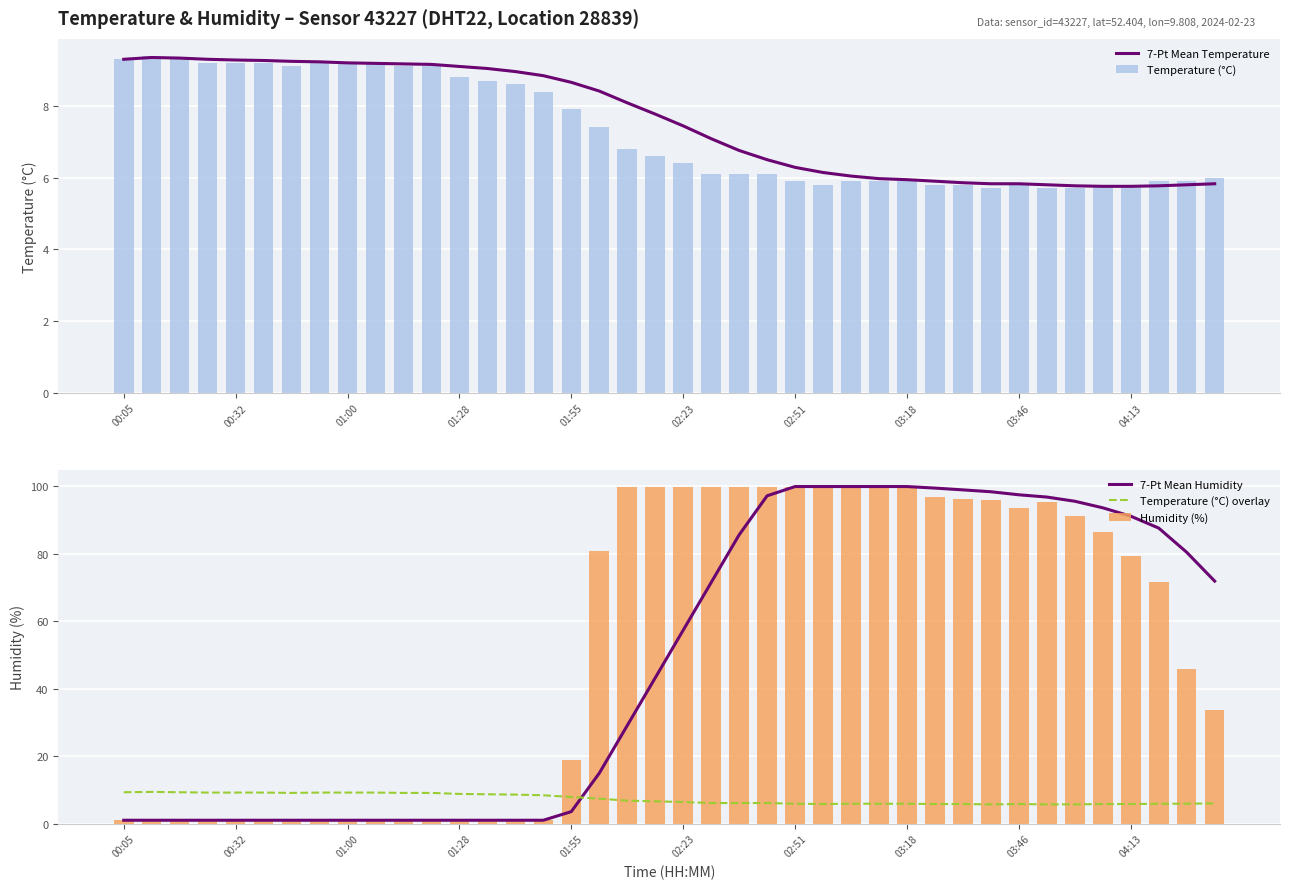

What is the value of the Temperature (°C) overlay bar at the 33rd from the left?

5.8